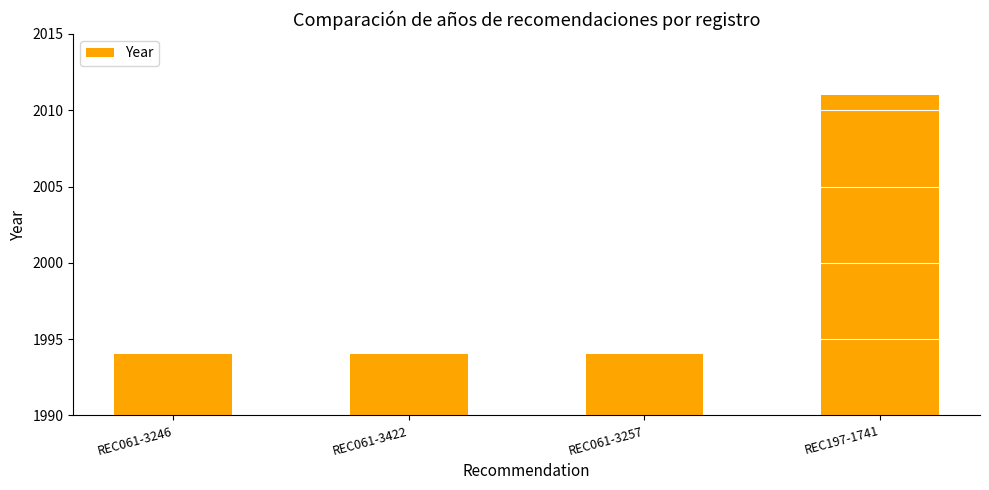

What is the value of the 4th bar from the left?

2011